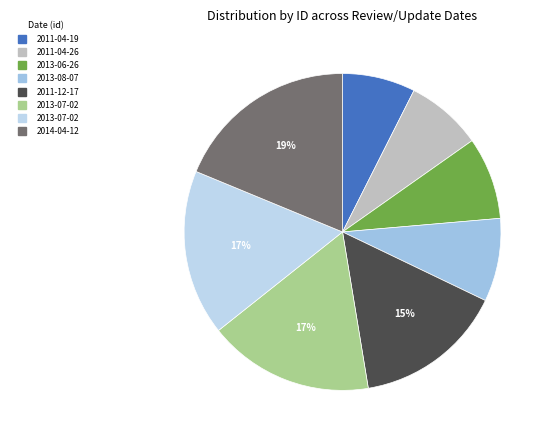

Count the number of slices in the pie.

8